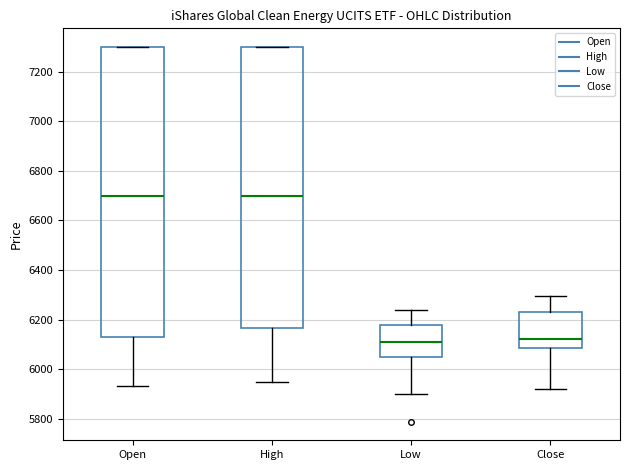

Reading left to right, transcribe this box plot: for each box, give where its median line is, the range the box spans, and where its two whiskers end, as read against the y-axis. The values are not printed on the chart, so give them approximately, as read against the axis.

Open: median 6700, box 6140 to 7300, whiskers 5940 to 7300
High: median 6700, box 6160 to 7300, whiskers 5940 to 7300
Low: median 6100, box 6040 to 6180, whiskers 5900 to 6240
Close: median 6120, box 6080 to 6220, whiskers 5920 to 6300